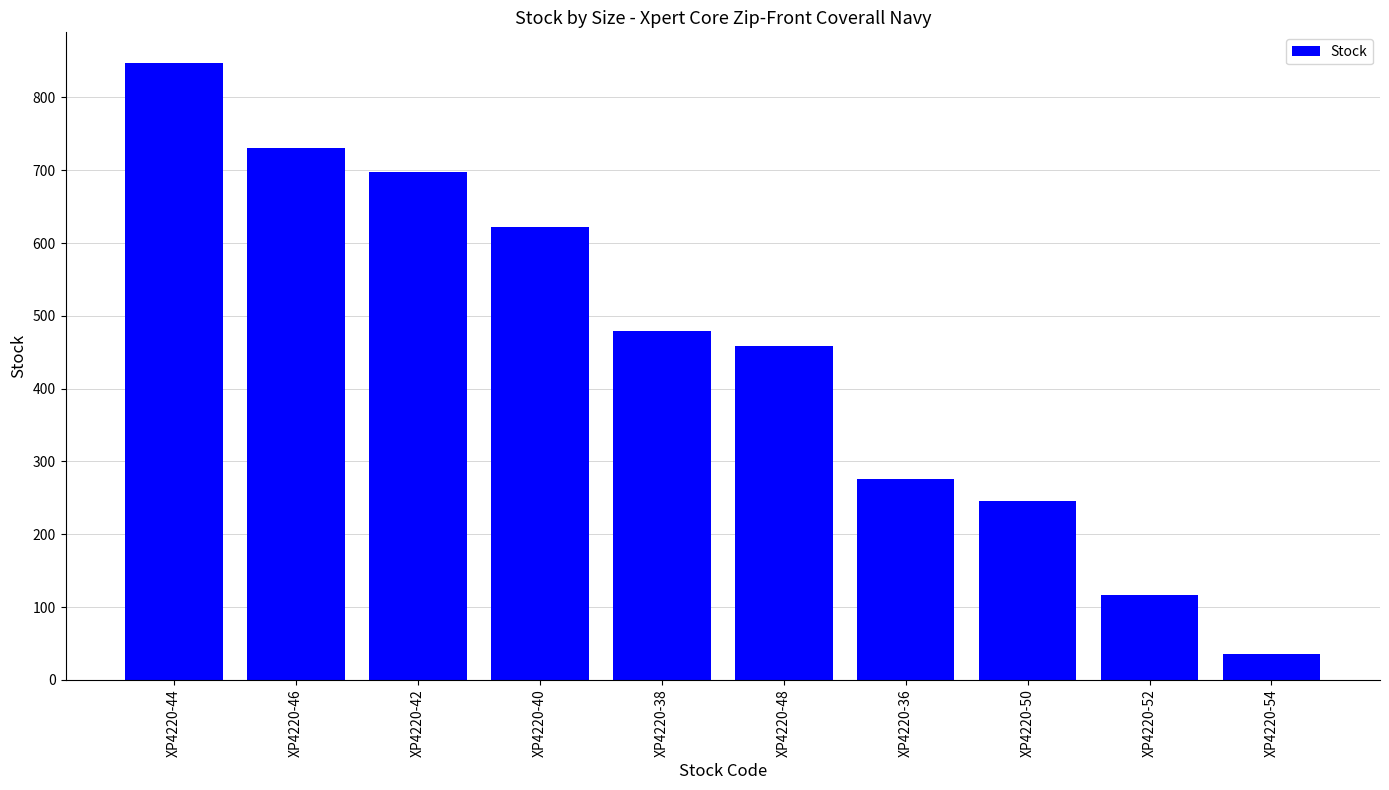

What is the sum of the values at XP4220-36 and XP4220-38?

755